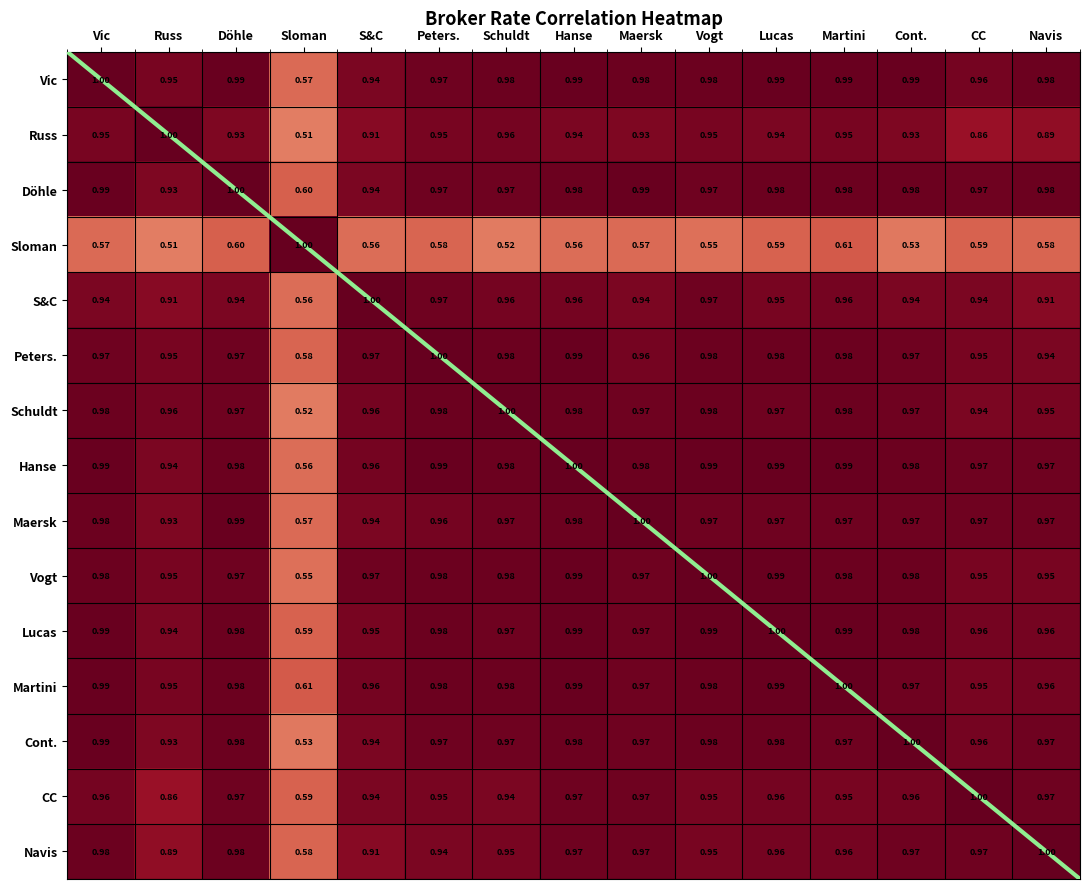

What is the total value across all series at Döhle?

14.2